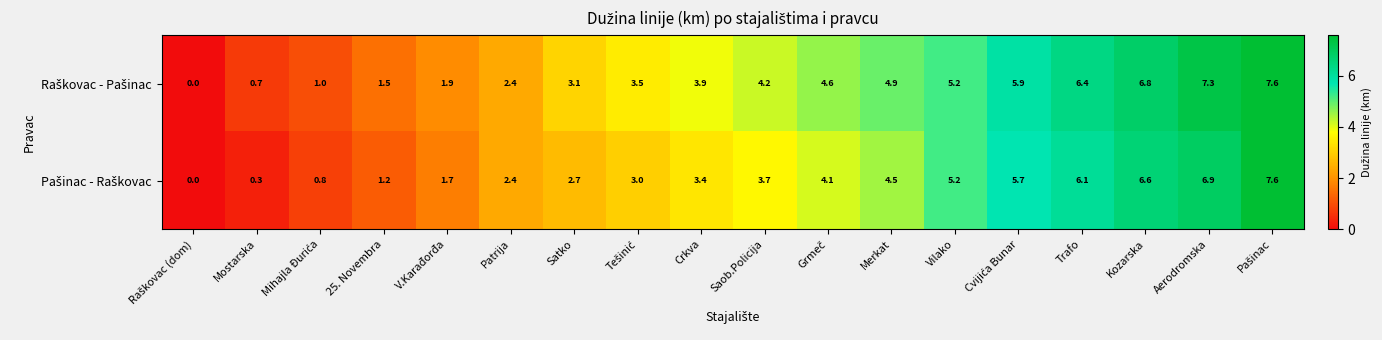

What is the total value across all series at Vilako?

10.4